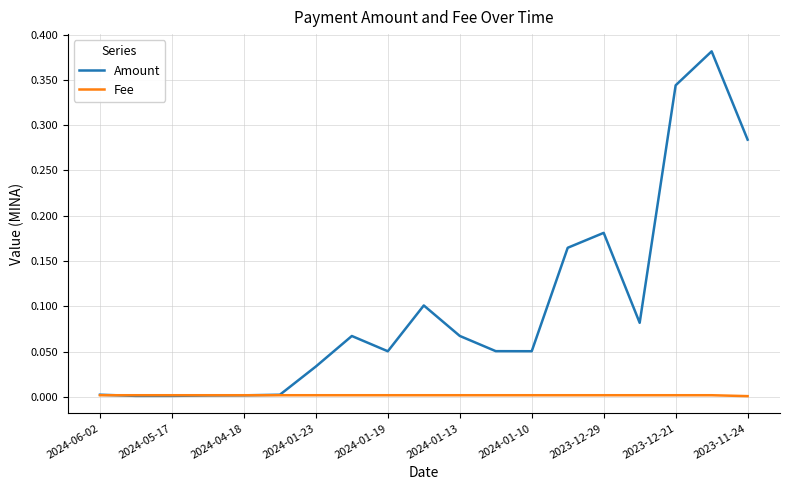

Which series has the largest range (max minus min)?

Amount